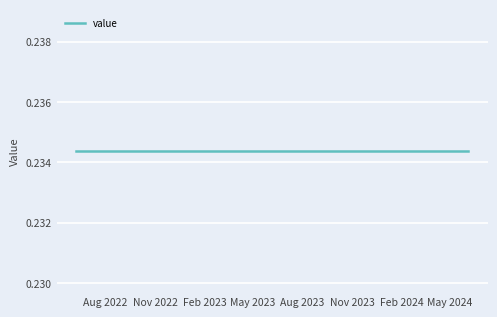

Read the value value at 10.

0.2